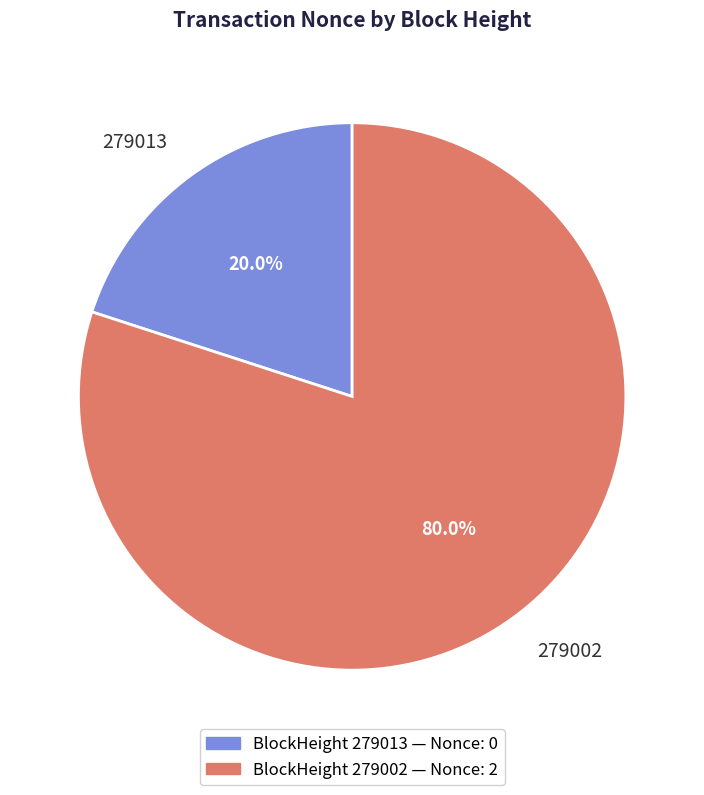

How many slices are in this pie chart?

2